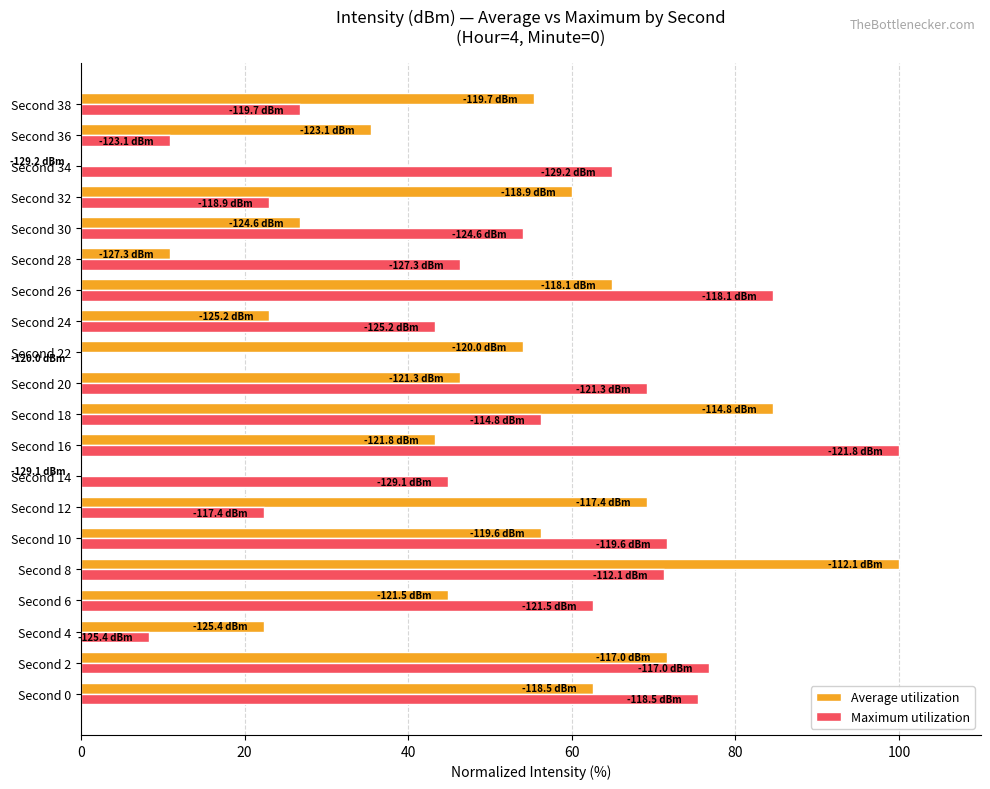

True or false: Maximum utilization has a value of 23.0 at Second 32.

True